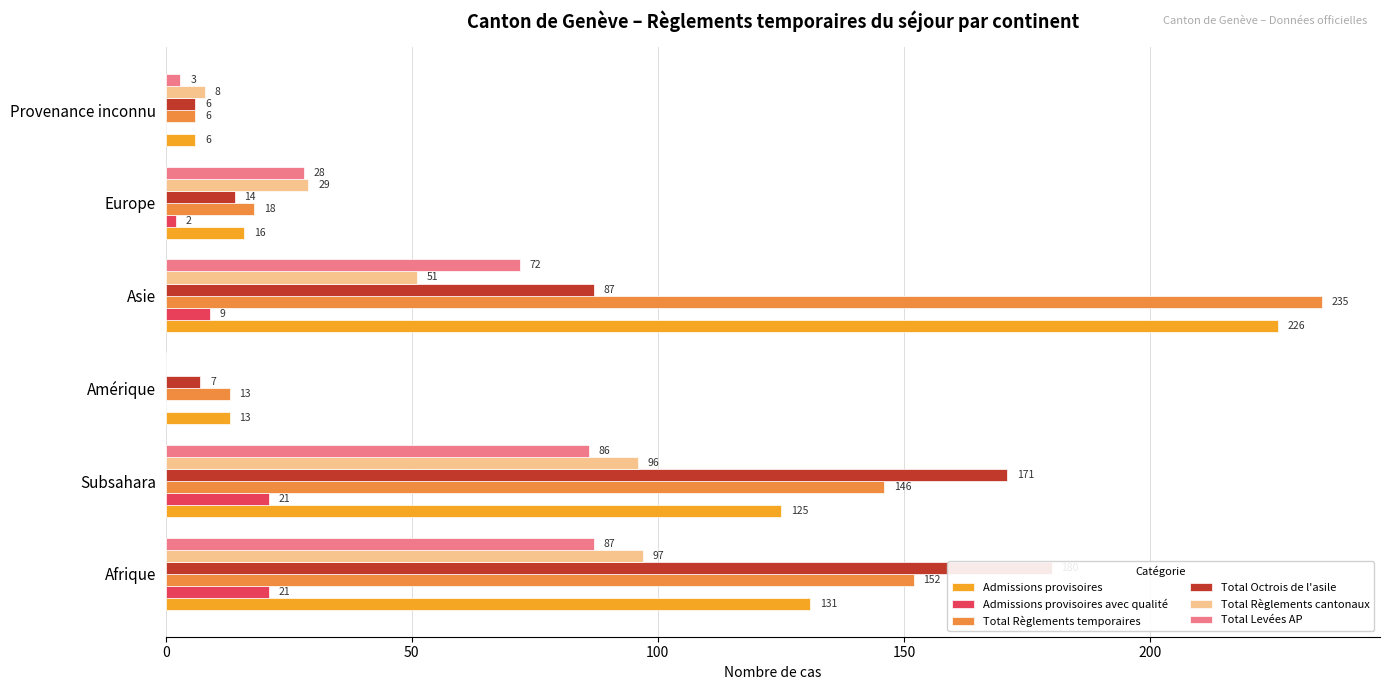

Is it true that Admissions provisoires avec qualité equals 21 at Afrique?

True